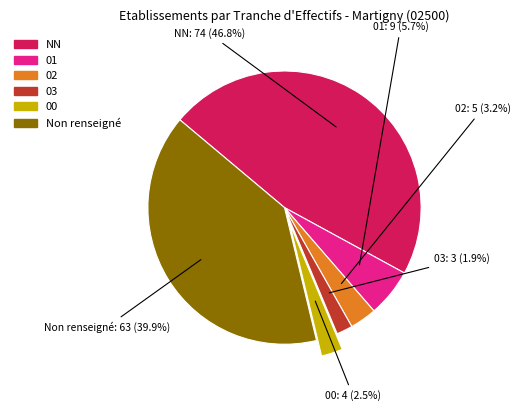

Which slice is the largest?

NN